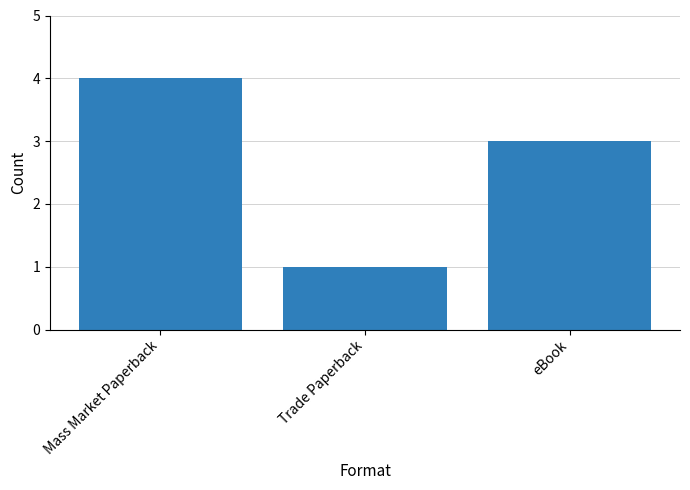

At which label does the data first exceed 3?

Mass Market Paperback